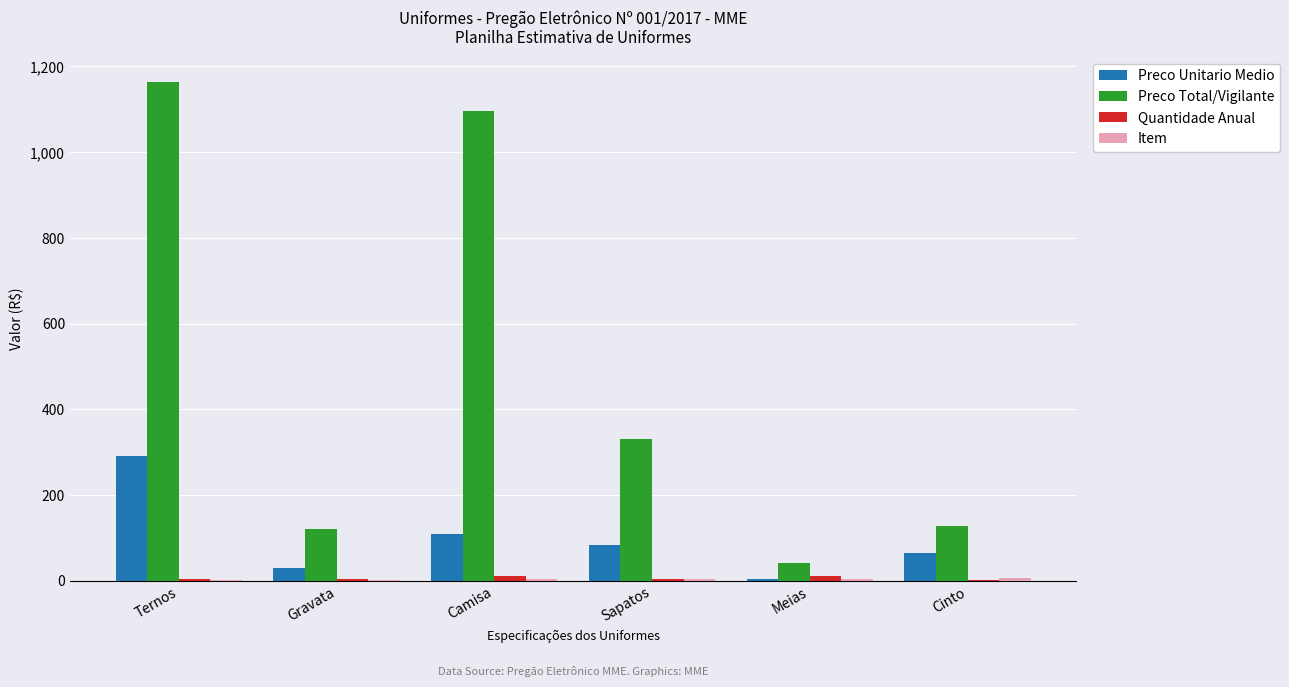

Which series changed the most between Gravata and Camisa?

Preco Total/Vigilante